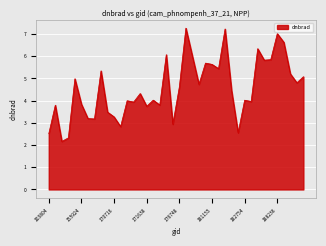

What is the smallest value displayed?

2.2